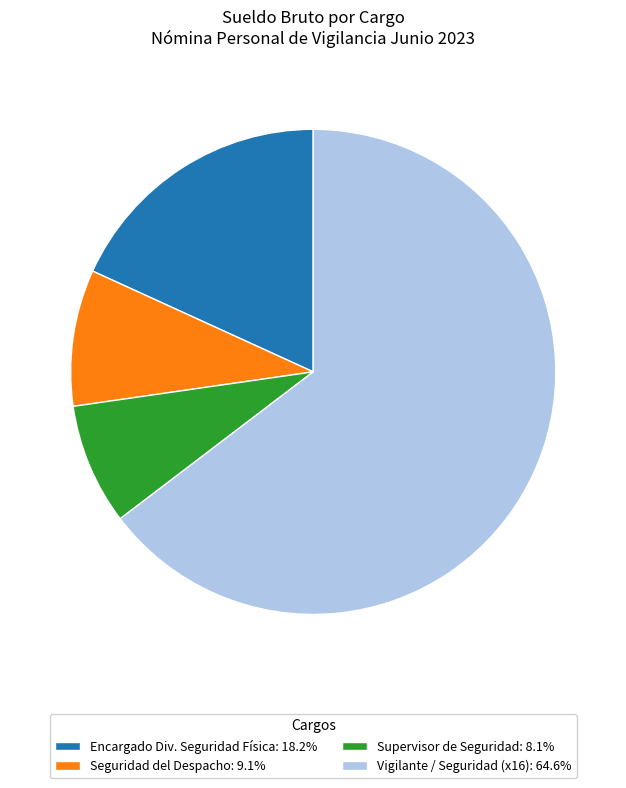

Does Seguridad del Despacho: 9.1% represent more than half of the total?

No